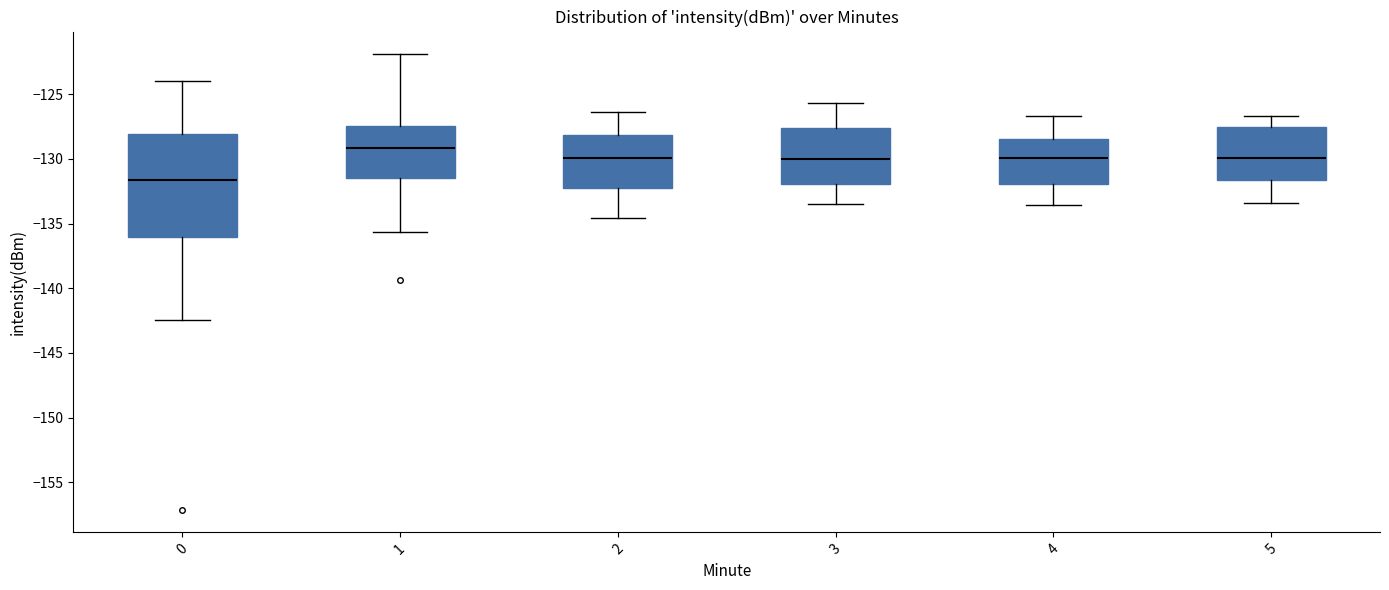

Which box's median line is the lowest?

0